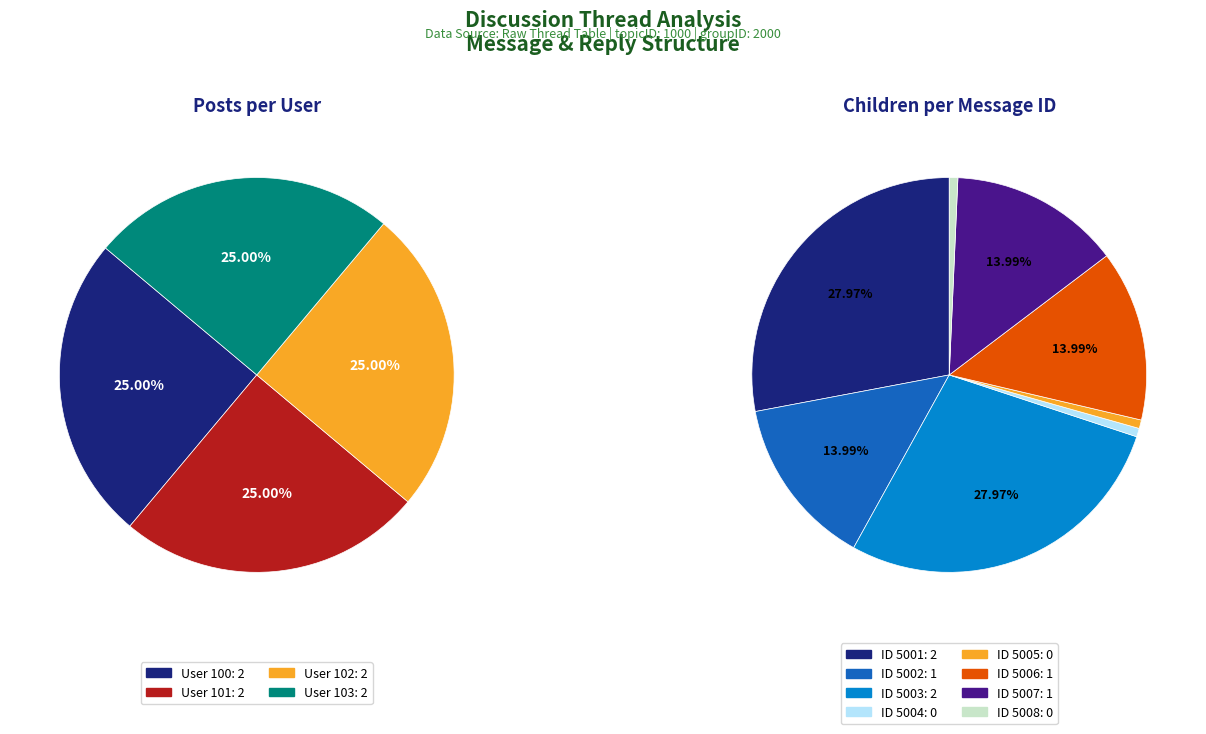

Does User 103 represent more than half of the total?

No